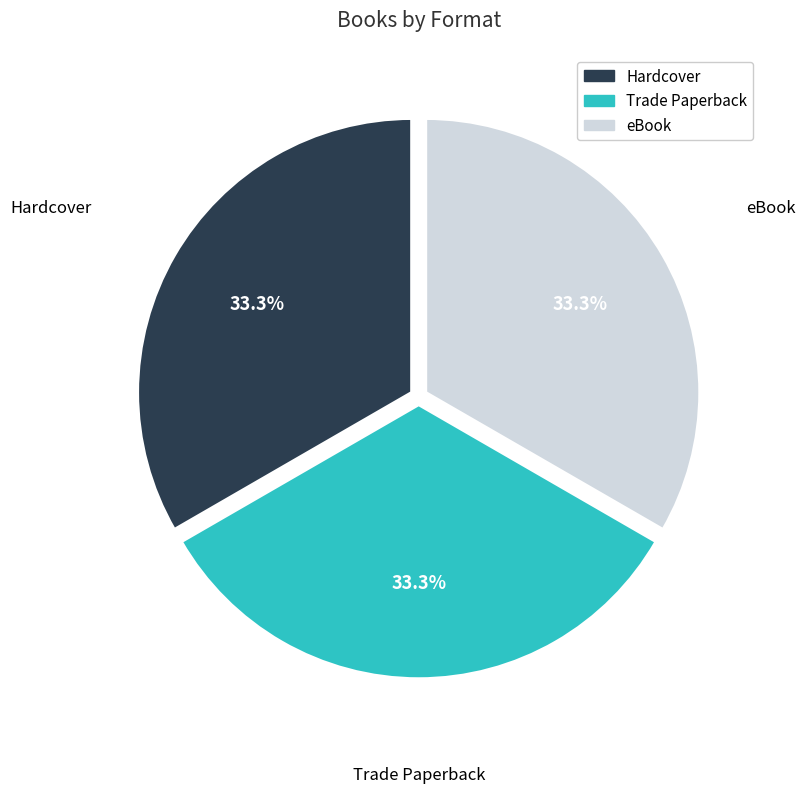

Is there any slice that represents more than half of the pie?

No